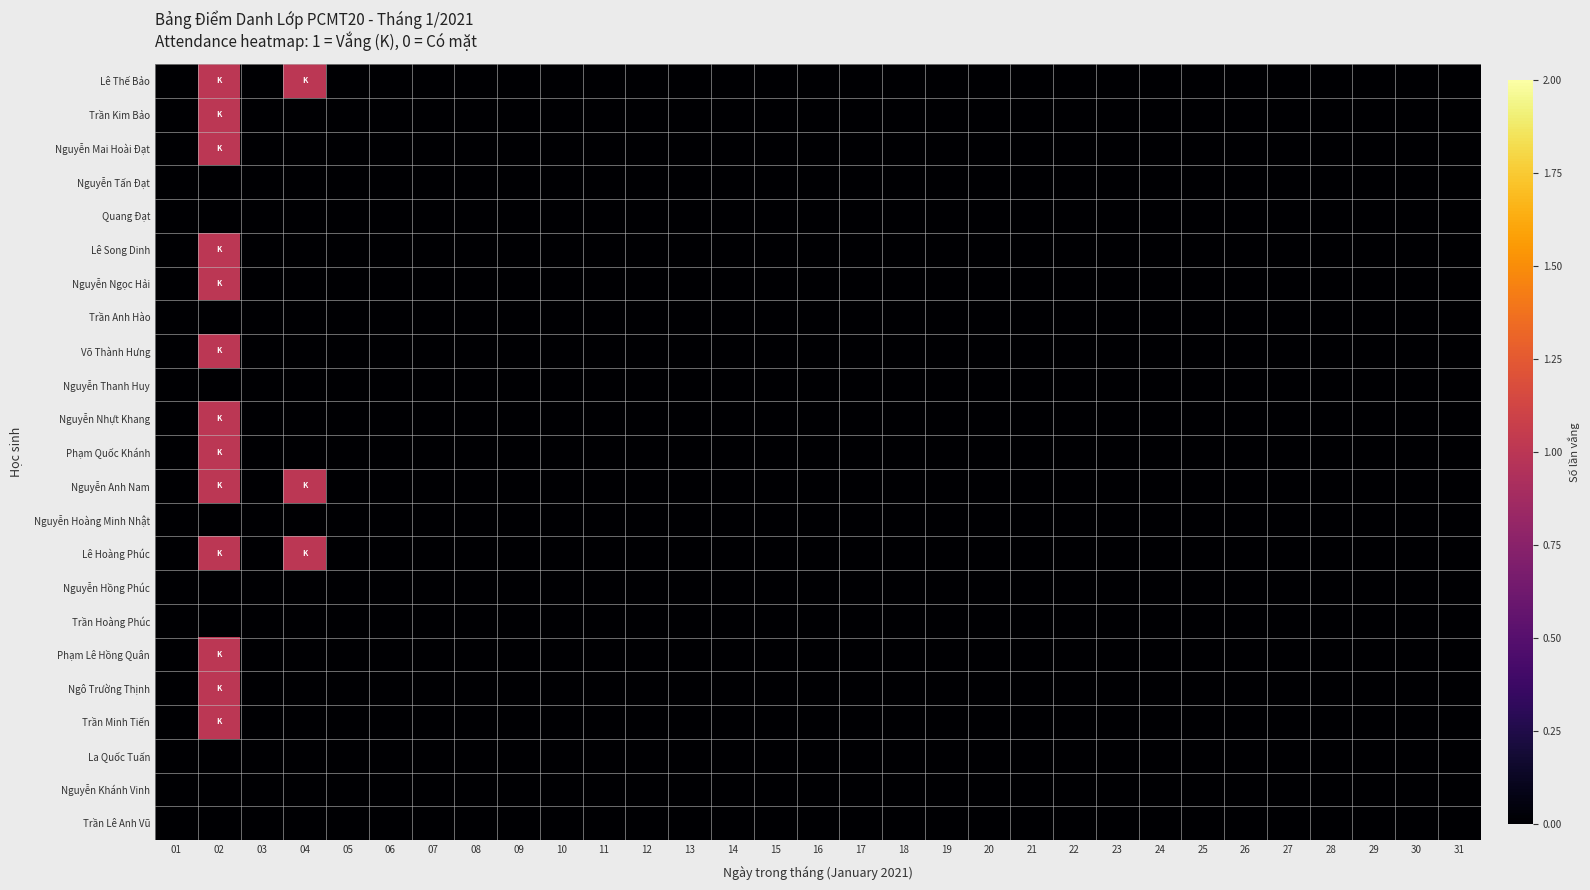

Reading right to left, extract all data points from this chart.

Lê Thế Bảo: 31=0	30=0	29=0	28=0	27=0	26=0	25=0	24=0	23=0	22=0	21=0	20=0	19=0	18=0	17=0	16=0	15=0	14=0	13=0	12=0	11=0	10=0	09=0	08=0	07=0	06=0	05=0	04=1	03=0	02=1	01=0
Trần Kim Bảo: 31=0	30=0	29=0	28=0	27=0	26=0	25=0	24=0	23=0	22=0	21=0	20=0	19=0	18=0	17=0	16=0	15=0	14=0	13=0	12=0	11=0	10=0	09=0	08=0	07=0	06=0	05=0	04=0	03=0	02=1	01=0
Nguyễn Mai Hoài Đạt: 31=0	30=0	29=0	28=0	27=0	26=0	25=0	24=0	23=0	22=0	21=0	20=0	19=0	18=0	17=0	16=0	15=0	14=0	13=0	12=0	11=0	10=0	09=0	08=0	07=0	06=0	05=0	04=0	03=0	02=1	01=0
Nguyễn Tấn Đạt: 31=0	30=0	29=0	28=0	27=0	26=0	25=0	24=0	23=0	22=0	21=0	20=0	19=0	18=0	17=0	16=0	15=0	14=0	13=0	12=0	11=0	10=0	09=0	08=0	07=0	06=0	05=0	04=0	03=0	02=0	01=0
Quang Đạt: 31=0	30=0	29=0	28=0	27=0	26=0	25=0	24=0	23=0	22=0	21=0	20=0	19=0	18=0	17=0	16=0	15=0	14=0	13=0	12=0	11=0	10=0	09=0	08=0	07=0	06=0	05=0	04=0	03=0	02=0	01=0
Lê Song Dinh: 31=0	30=0	29=0	28=0	27=0	26=0	25=0	24=0	23=0	22=0	21=0	20=0	19=0	18=0	17=0	16=0	15=0	14=0	13=0	12=0	11=0	10=0	09=0	08=0	07=0	06=0	05=0	04=0	03=0	02=1	01=0
Nguyễn Ngọc Hải: 31=0	30=0	29=0	28=0	27=0	26=0	25=0	24=0	23=0	22=0	21=0	20=0	19=0	18=0	17=0	16=0	15=0	14=0	13=0	12=0	11=0	10=0	09=0	08=0	07=0	06=0	05=0	04=0	03=0	02=1	01=0
Trần Anh Hào: 31=0	30=0	29=0	28=0	27=0	26=0	25=0	24=0	23=0	22=0	21=0	20=0	19=0	18=0	17=0	16=0	15=0	14=0	13=0	12=0	11=0	10=0	09=0	08=0	07=0	06=0	05=0	04=0	03=0	02=0	01=0
Võ Thành Hưng: 31=0	30=0	29=0	28=0	27=0	26=0	25=0	24=0	23=0	22=0	21=0	20=0	19=0	18=0	17=0	16=0	15=0	14=0	13=0	12=0	11=0	10=0	09=0	08=0	07=0	06=0	05=0	04=0	03=0	02=1	01=0
Nguyễn Thanh Huy: 31=0	30=0	29=0	28=0	27=0	26=0	25=0	24=0	23=0	22=0	21=0	20=0	19=0	18=0	17=0	16=0	15=0	14=0	13=0	12=0	11=0	10=0	09=0	08=0	07=0	06=0	05=0	04=0	03=0	02=0	01=0
Nguyễn Nhựt Khang: 31=0	30=0	29=0	28=0	27=0	26=0	25=0	24=0	23=0	22=0	21=0	20=0	19=0	18=0	17=0	16=0	15=0	14=0	13=0	12=0	11=0	10=0	09=0	08=0	07=0	06=0	05=0	04=0	03=0	02=1	01=0
Phạm Quốc Khánh: 31=0	30=0	29=0	28=0	27=0	26=0	25=0	24=0	23=0	22=0	21=0	20=0	19=0	18=0	17=0	16=0	15=0	14=0	13=0	12=0	11=0	10=0	09=0	08=0	07=0	06=0	05=0	04=0	03=0	02=1	01=0
Nguyễn Anh Nam: 31=0	30=0	29=0	28=0	27=0	26=0	25=0	24=0	23=0	22=0	21=0	20=0	19=0	18=0	17=0	16=0	15=0	14=0	13=0	12=0	11=0	10=0	09=0	08=0	07=0	06=0	05=0	04=1	03=0	02=1	01=0
Nguyễn Hoàng Minh Nhật: 31=0	30=0	29=0	28=0	27=0	26=0	25=0	24=0	23=0	22=0	21=0	20=0	19=0	18=0	17=0	16=0	15=0	14=0	13=0	12=0	11=0	10=0	09=0	08=0	07=0	06=0	05=0	04=0	03=0	02=0	01=0
Lê Hoàng Phúc: 31=0	30=0	29=0	28=0	27=0	26=0	25=0	24=0	23=0	22=0	21=0	20=0	19=0	18=0	17=0	16=0	15=0	14=0	13=0	12=0	11=0	10=0	09=0	08=0	07=0	06=0	05=0	04=1	03=0	02=1	01=0
Nguyễn Hồng Phúc: 31=0	30=0	29=0	28=0	27=0	26=0	25=0	24=0	23=0	22=0	21=0	20=0	19=0	18=0	17=0	16=0	15=0	14=0	13=0	12=0	11=0	10=0	09=0	08=0	07=0	06=0	05=0	04=0	03=0	02=0	01=0
Trần Hoàng Phúc: 31=0	30=0	29=0	28=0	27=0	26=0	25=0	24=0	23=0	22=0	21=0	20=0	19=0	18=0	17=0	16=0	15=0	14=0	13=0	12=0	11=0	10=0	09=0	08=0	07=0	06=0	05=0	04=0	03=0	02=0	01=0
Phạm Lê Hồng Quân: 31=0	30=0	29=0	28=0	27=0	26=0	25=0	24=0	23=0	22=0	21=0	20=0	19=0	18=0	17=0	16=0	15=0	14=0	13=0	12=0	11=0	10=0	09=0	08=0	07=0	06=0	05=0	04=0	03=0	02=1	01=0
Ngô Trường Thịnh: 31=0	30=0	29=0	28=0	27=0	26=0	25=0	24=0	23=0	22=0	21=0	20=0	19=0	18=0	17=0	16=0	15=0	14=0	13=0	12=0	11=0	10=0	09=0	08=0	07=0	06=0	05=0	04=0	03=0	02=1	01=0
Trần Minh Tiến: 31=0	30=0	29=0	28=0	27=0	26=0	25=0	24=0	23=0	22=0	21=0	20=0	19=0	18=0	17=0	16=0	15=0	14=0	13=0	12=0	11=0	10=0	09=0	08=0	07=0	06=0	05=0	04=0	03=0	02=1	01=0
La Quốc Tuấn: 31=0	30=0	29=0	28=0	27=0	26=0	25=0	24=0	23=0	22=0	21=0	20=0	19=0	18=0	17=0	16=0	15=0	14=0	13=0	12=0	11=0	10=0	09=0	08=0	07=0	06=0	05=0	04=0	03=0	02=0	01=0
Nguyễn Khánh Vinh: 31=0	30=0	29=0	28=0	27=0	26=0	25=0	24=0	23=0	22=0	21=0	20=0	19=0	18=0	17=0	16=0	15=0	14=0	13=0	12=0	11=0	10=0	09=0	08=0	07=0	06=0	05=0	04=0	03=0	02=0	01=0
Trần Lê Anh Vũ: 31=0	30=0	29=0	28=0	27=0	26=0	25=0	24=0	23=0	22=0	21=0	20=0	19=0	18=0	17=0	16=0	15=0	14=0	13=0	12=0	11=0	10=0	09=0	08=0	07=0	06=0	05=0	04=0	03=0	02=0	01=0